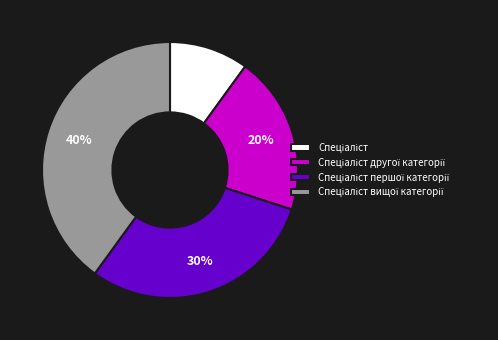

Is there any slice that represents more than half of the pie?

No